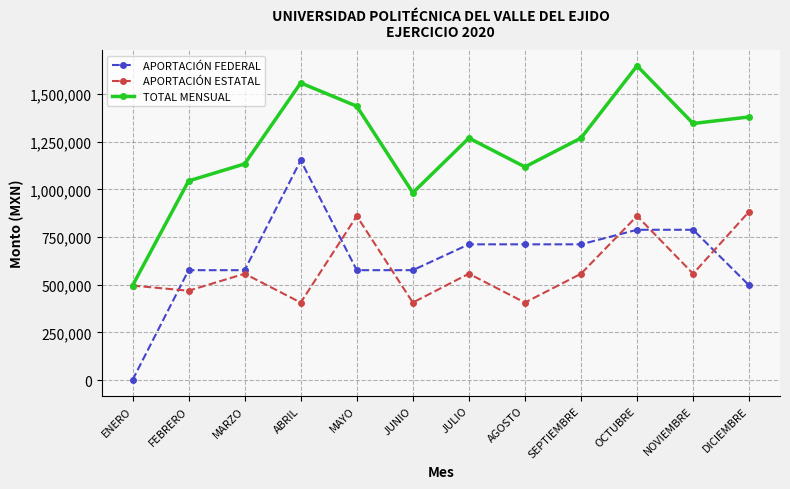

How many lines are shown in the chart?

3